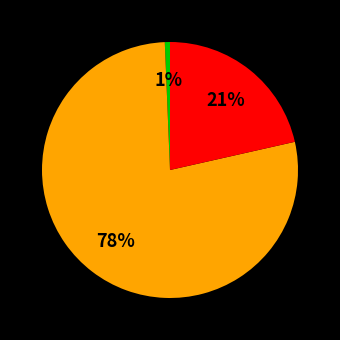

To the nearest percent, what is the average slice percentage?

33%